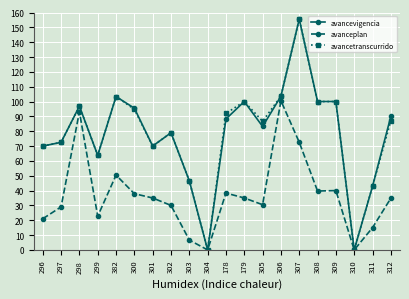

What is the average value of the avancetranscurrido series?

78.2